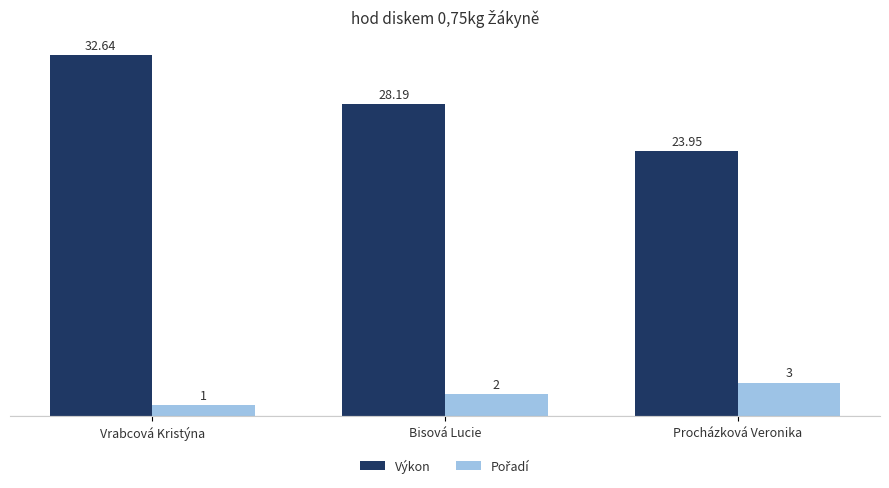

At which label does Výkon first exceed 28?

Vrabcová Kristýna